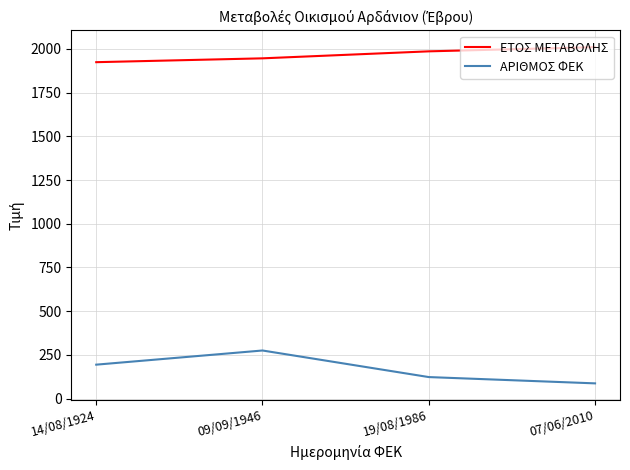

True or false: ΑΡΙΘΜΟΣ ΦΕΚ and ΕΤΟΣ ΜΕΤΑΒΟΛΗΣ cross at least once.

False